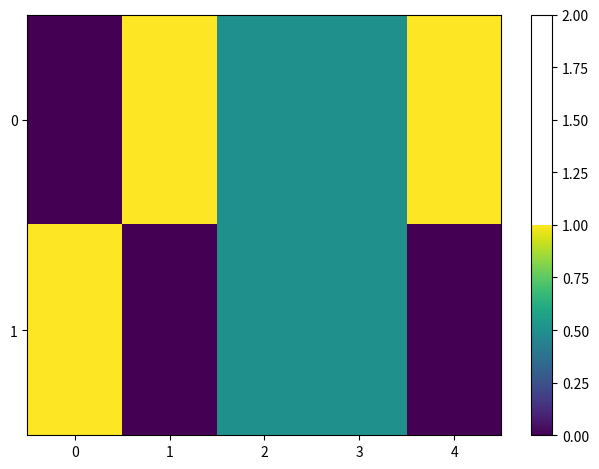

Rank the series by their maximum value, from lowest to highest.

0, 1